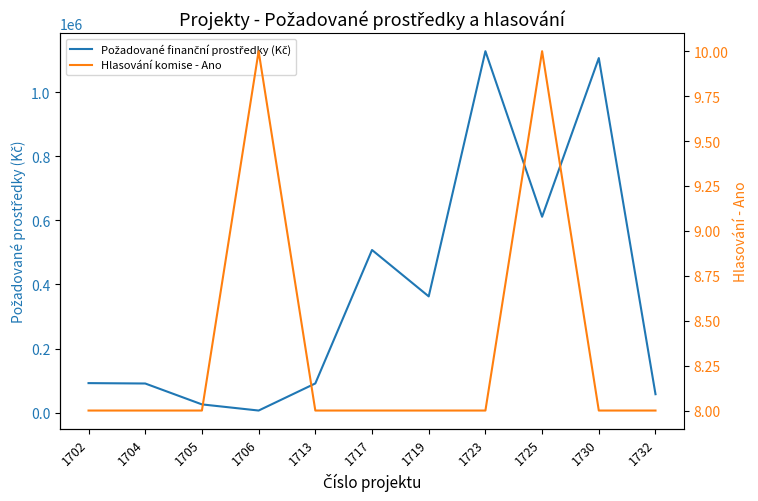

Is this an area chart (filled region under the line)?

No